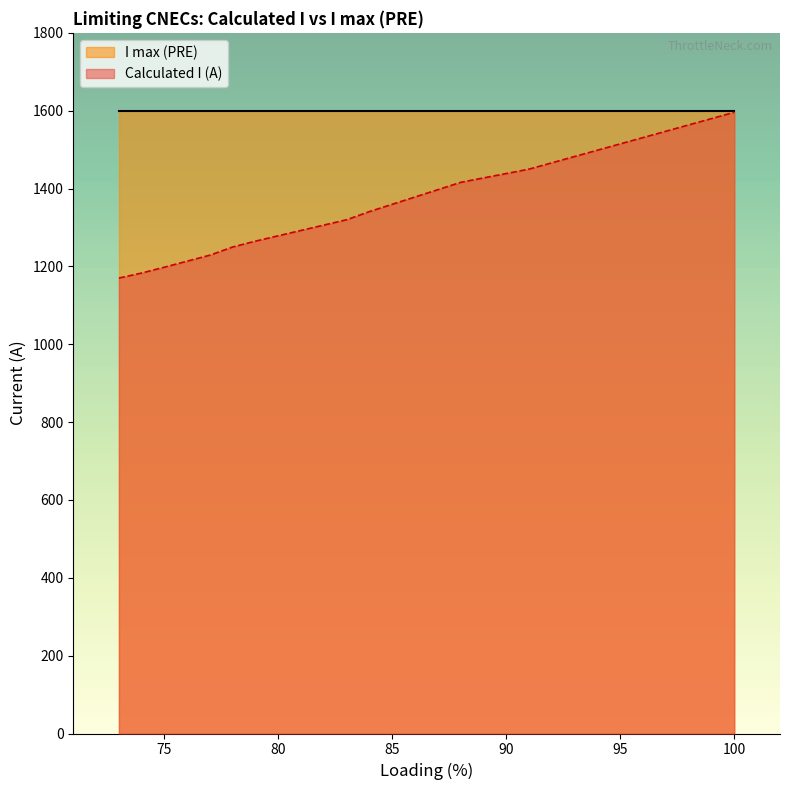

True or false: I max (PRE) and Calculated I (A) cross at least once.

False